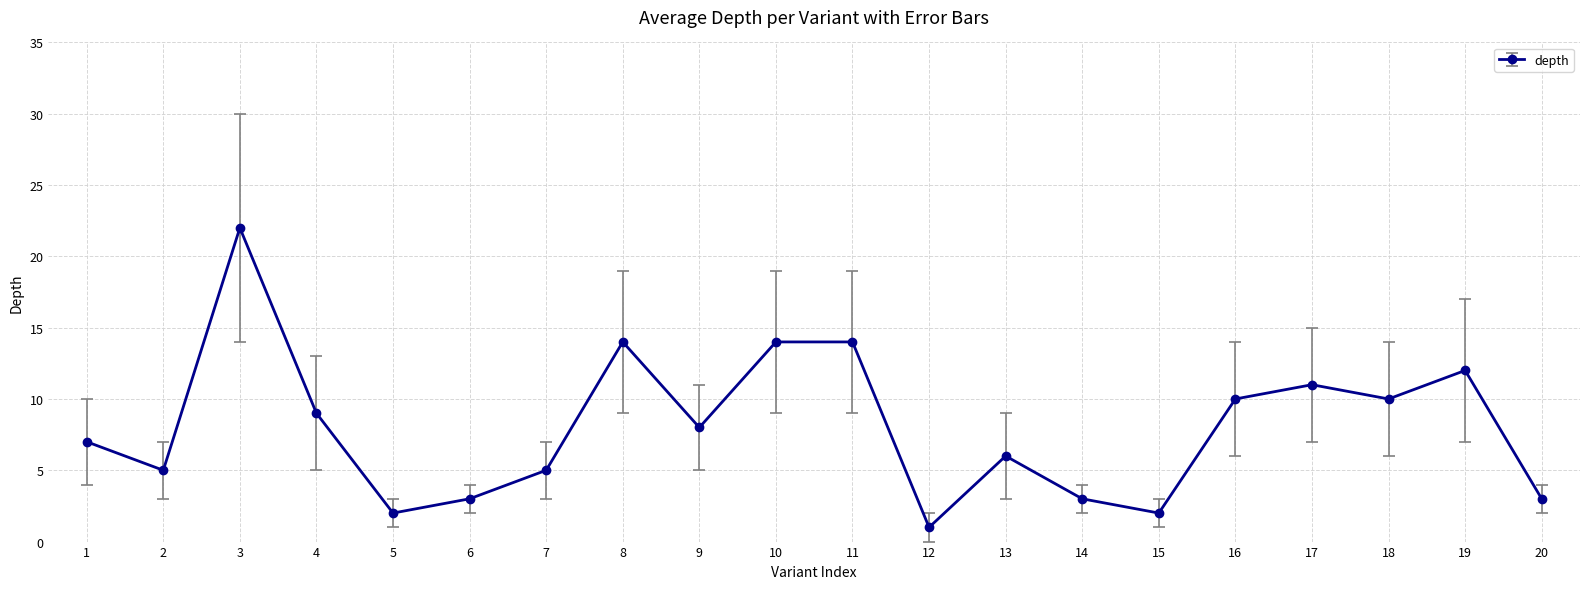

Approximately how many times larger is the value at 1 compared to 3?

0.3